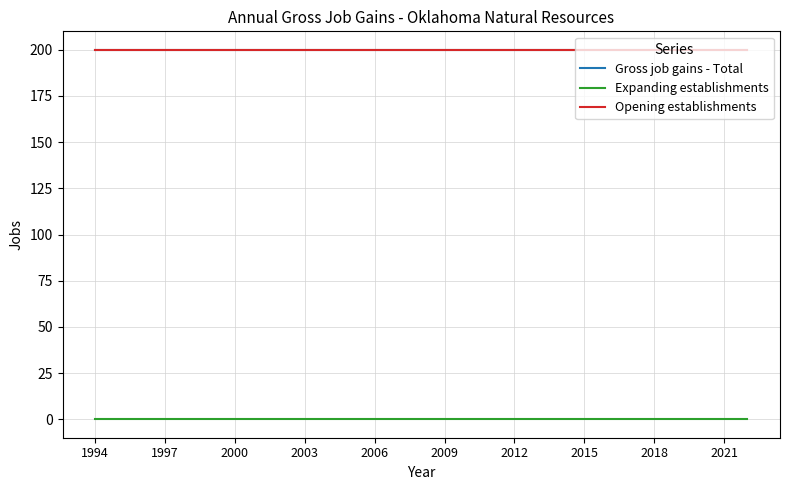

Is this an area chart (filled region under the line)?

No